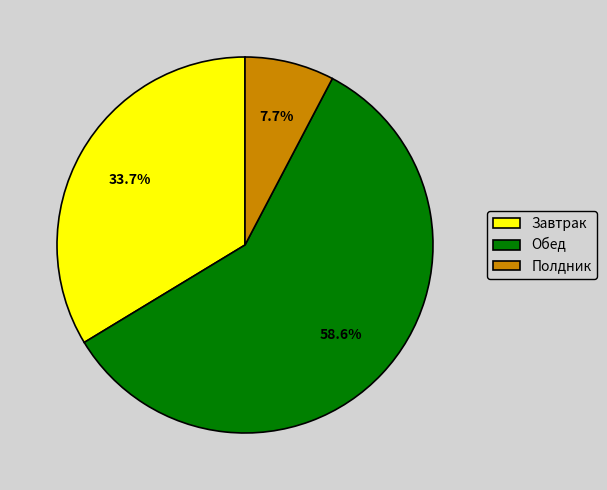

What percentage is the Обед slice, to the nearest percent?

59%